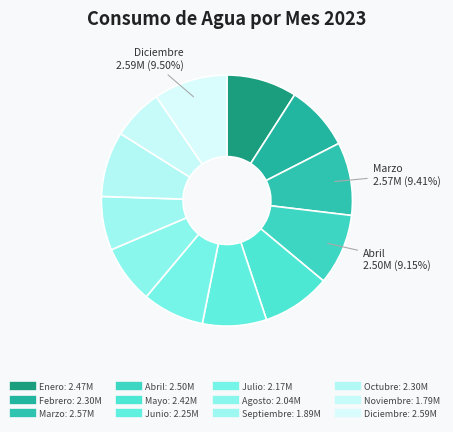

Count the number of slices in the pie.

12